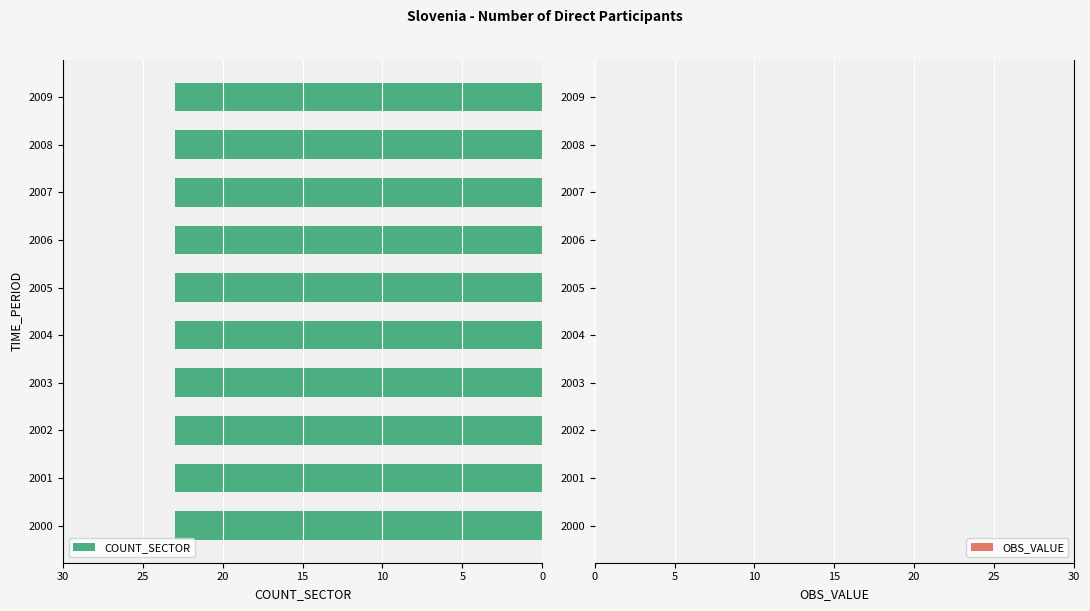

Which has a higher value, 2002 or 2004?

2002